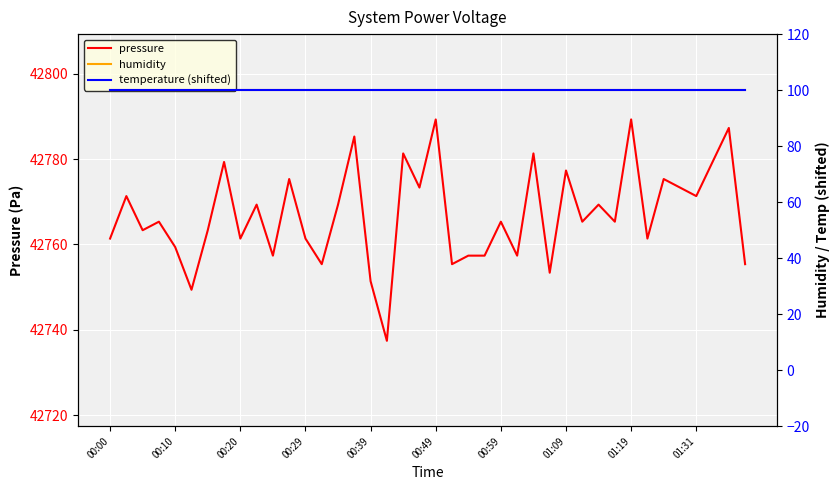

Rank the series by their maximum value, from highest to lowest.

pressure, humidity, temperature (shifted)